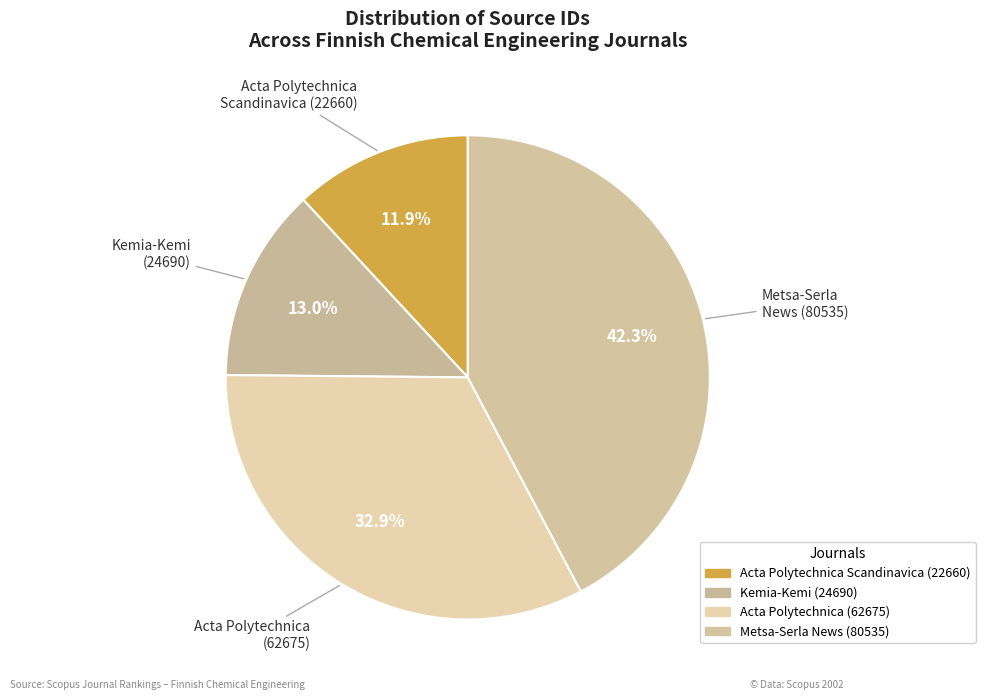

What percentage is the Acta Polytechnica Scandinavica (22660) slice, to the nearest percent?

12%